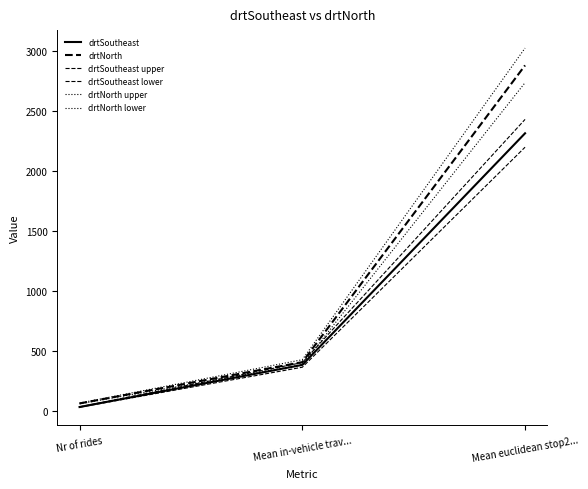

At which label is drtSoutheast lower closest to 1117?

Mean in-vehicle trav...